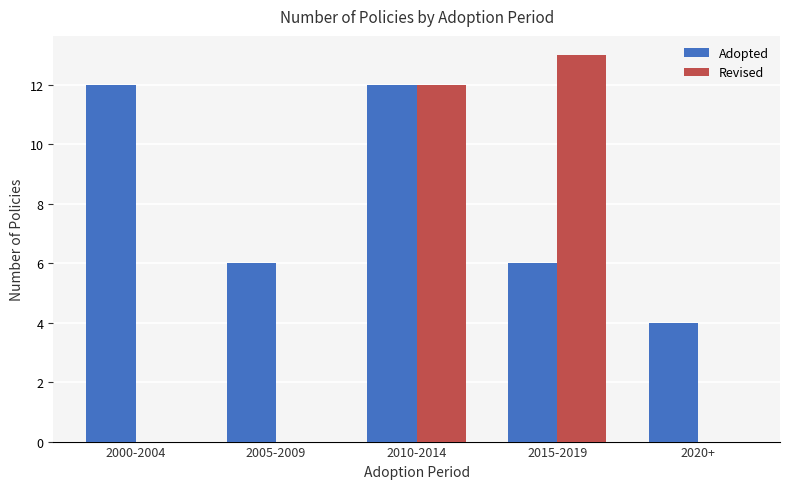

Which series has the largest range (max minus min)?

Revised